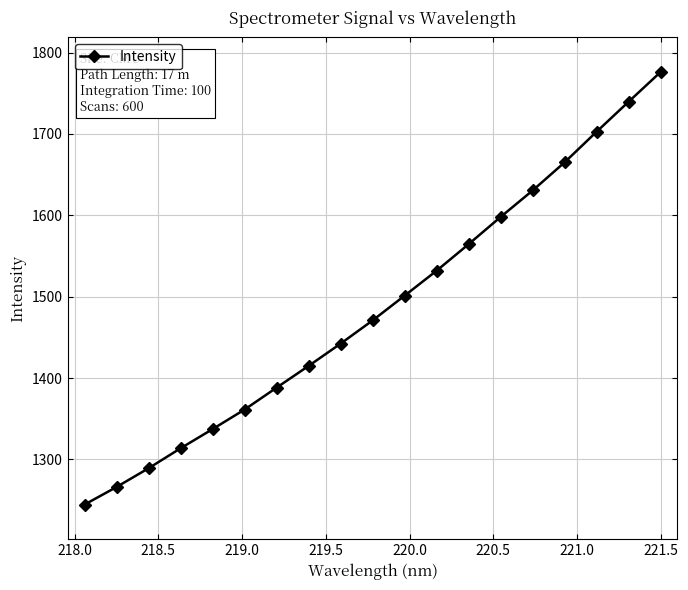

True or false: the data has more than 0 interior local peaks.

False